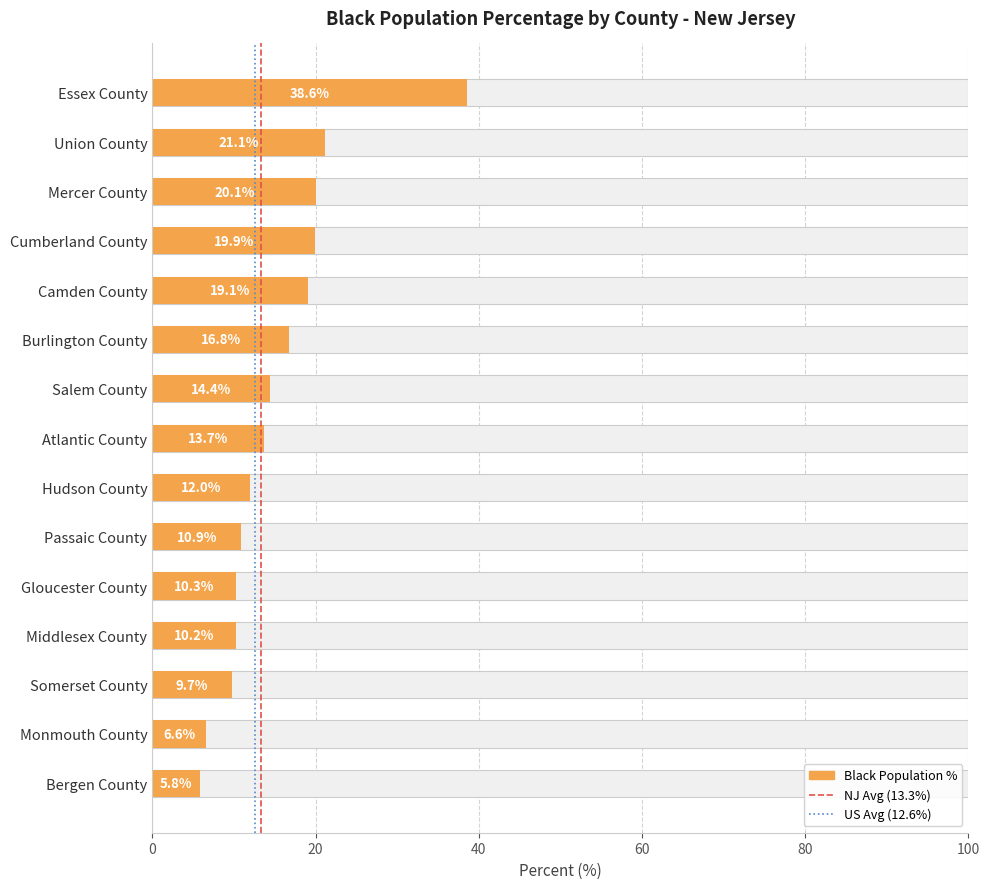

Reading left to right, extract all data points from this chart.

38.6	21.1	20.1	19.9	19.1	16.8	14.4	13.7	12.0	10.9	10.3	10.2	9.7	6.6	5.8